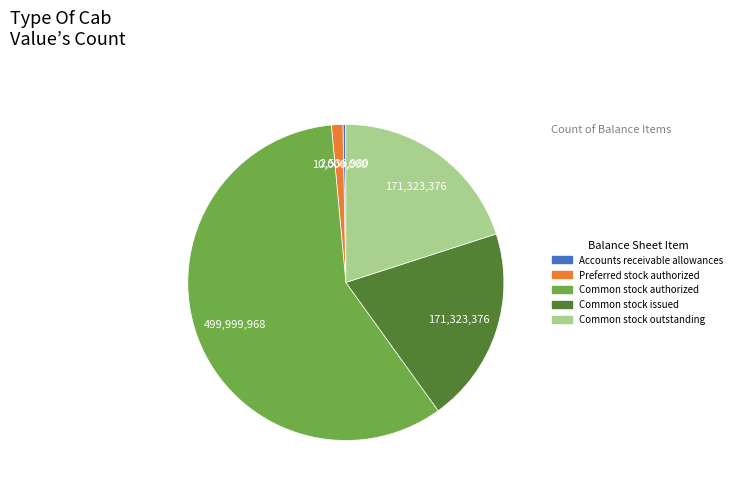

Is there any slice that represents more than half of the pie?

Yes